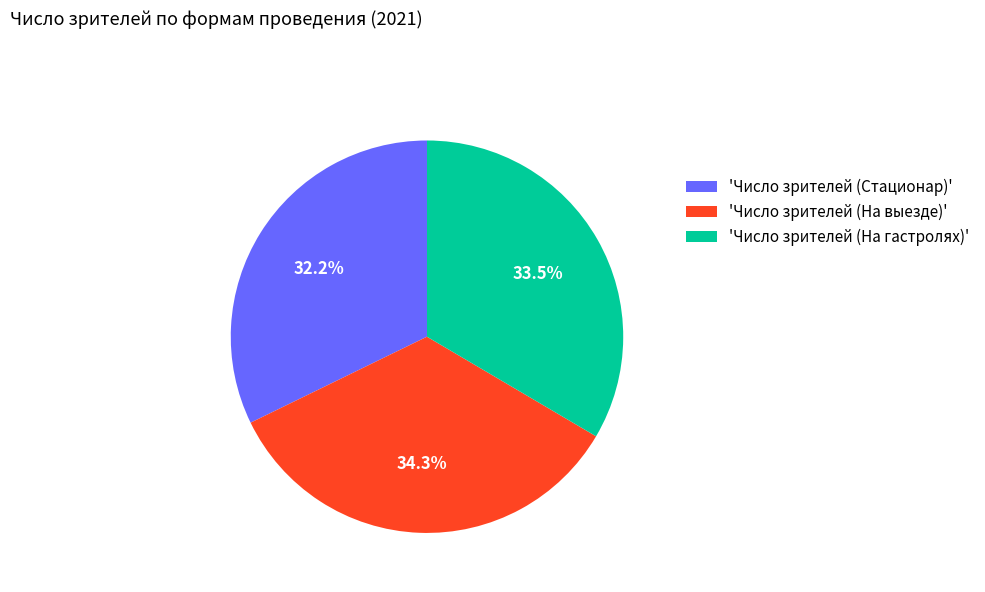

Rank the categories by value from lowest to highest.

'Число зрителей (Стационар)', 'Число зрителей (На гастролях)', 'Число зрителей (На выезде)'